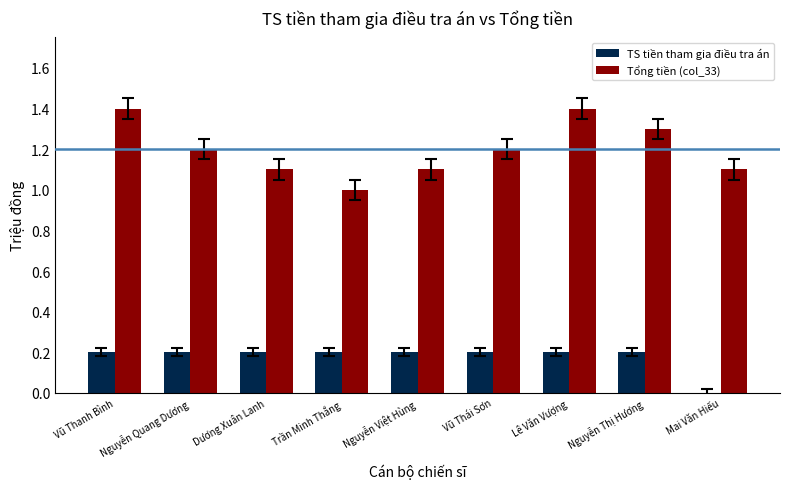

What is the average value of the TS tiền tham gia điều tra án series?

0.2